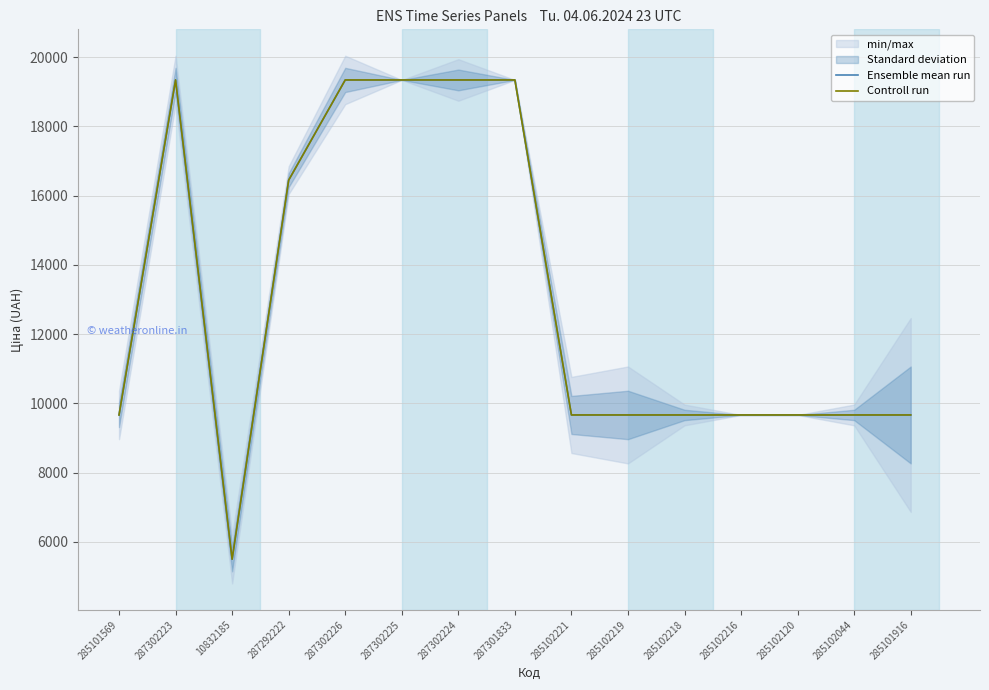

At which category does Ensemble mean run reach its first local peak?

287302223